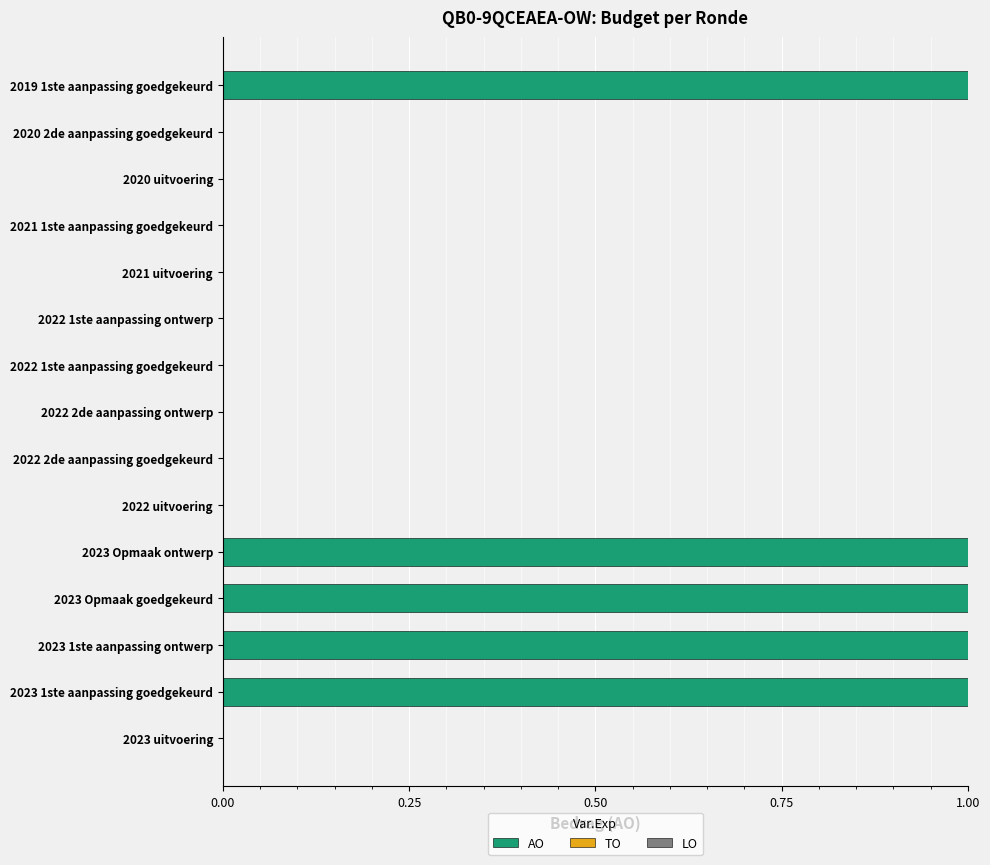

Is it true that the value at 2020 uitvoering is 0?

True